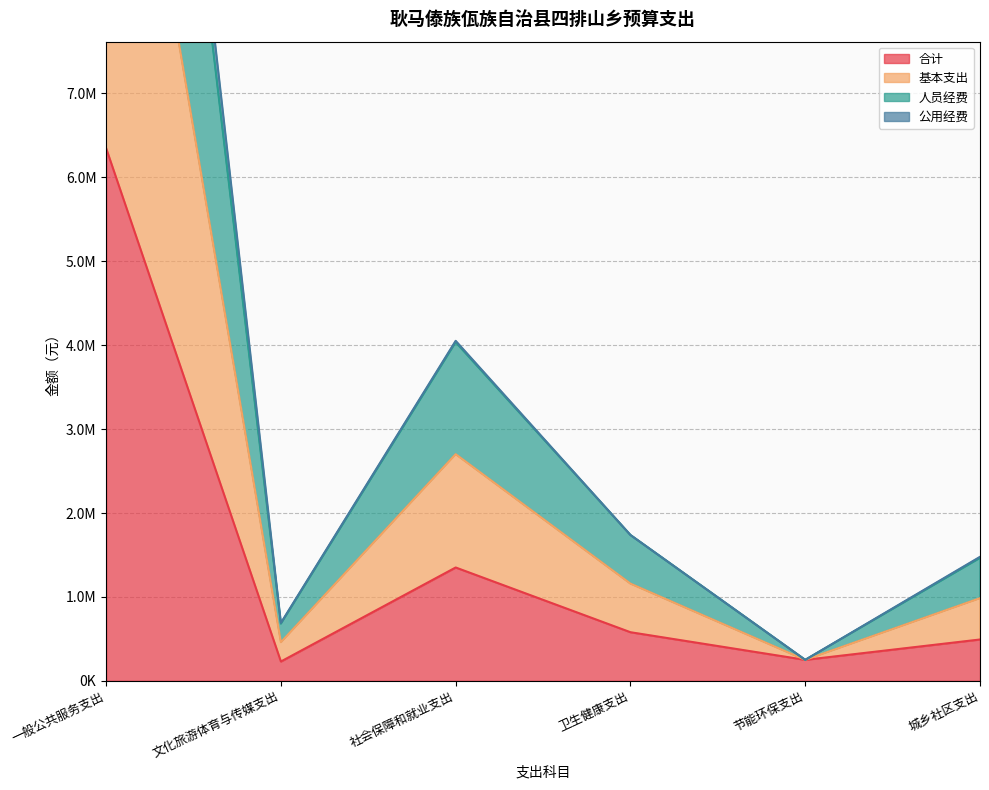

How many data points in 公用经费 are above 1158561?

3